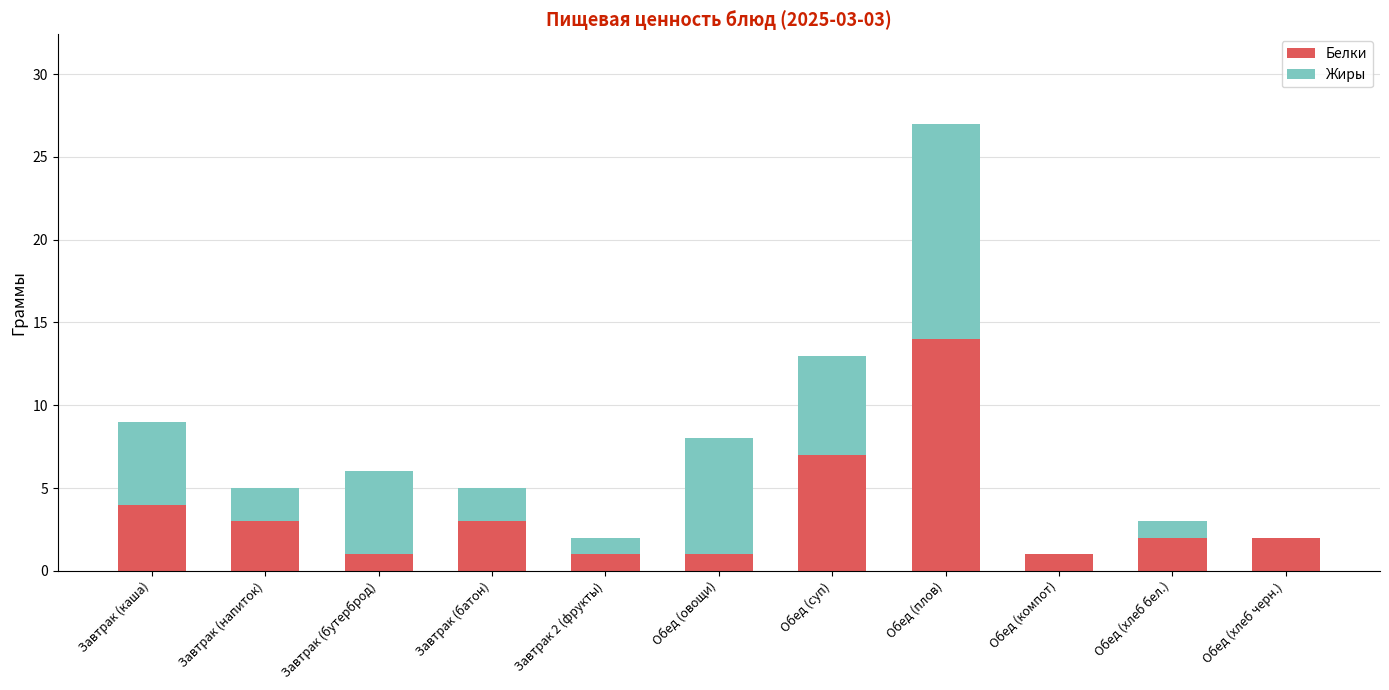

At which category is the sum across all series the highest?

Обед (плов)